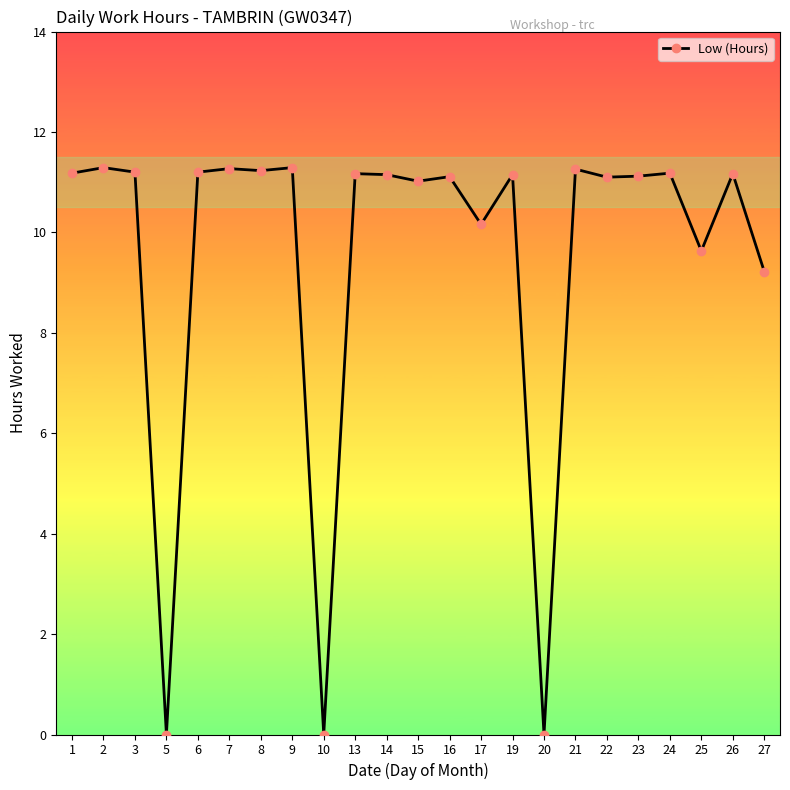

What is the sum of the values at 3 and 22?

22.3